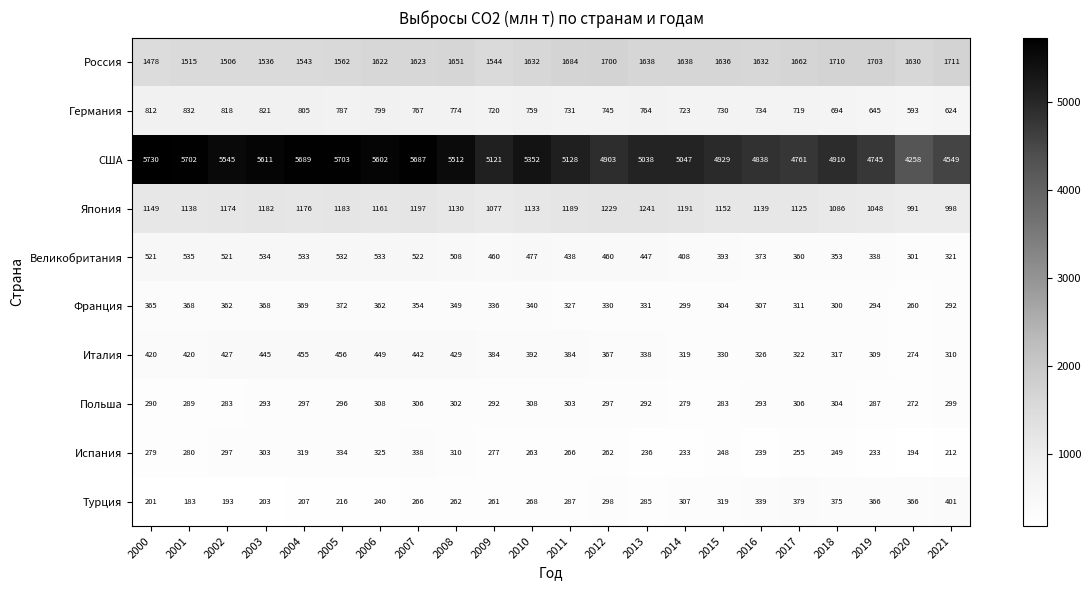

Rank the series by their maximum value, from lowest to highest.

Польша, Испания, Франция, Турция, Италия, Великобритания, Германия, Япония, Россия, США